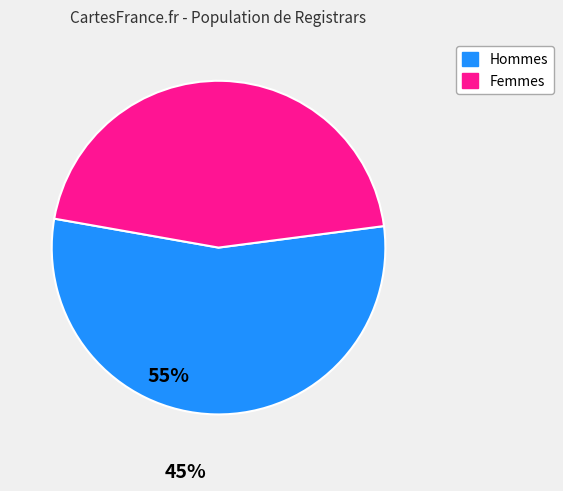

Approximately how many times larger is the value at Femmes compared to Hommes?

0.8